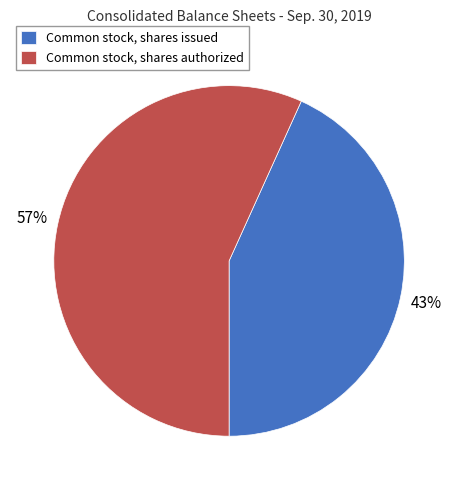

To the nearest percent, what is the difference between the largest and smallest slice percentages?

14%